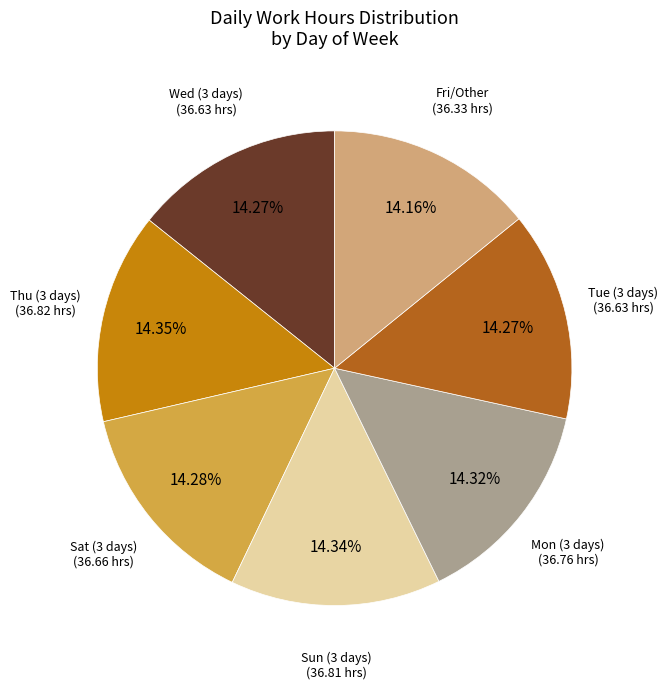

Do Tue (3 days) and Mon (3 days) together represent more than half of the pie?

No